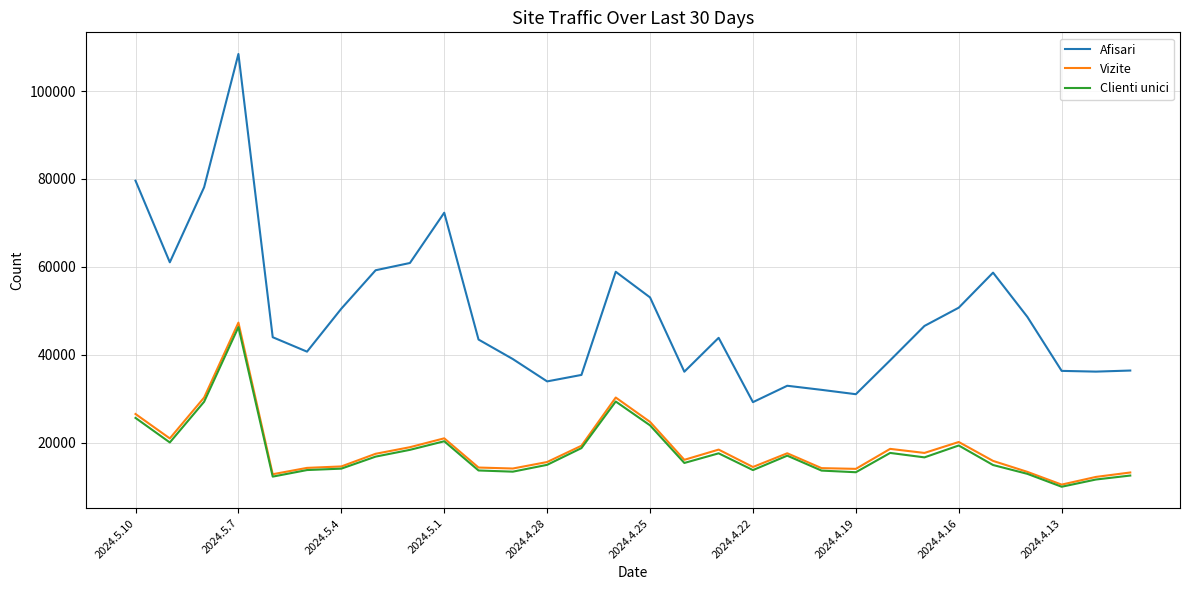

What is the minimum value for Vizite?

10436